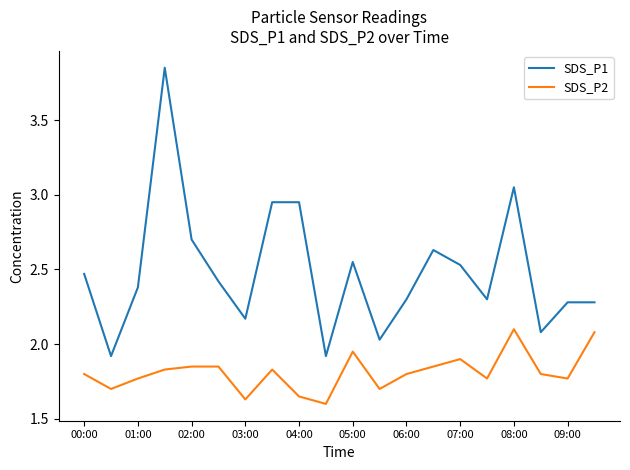

How many values in the SDS_P1 series exceed 2?

18